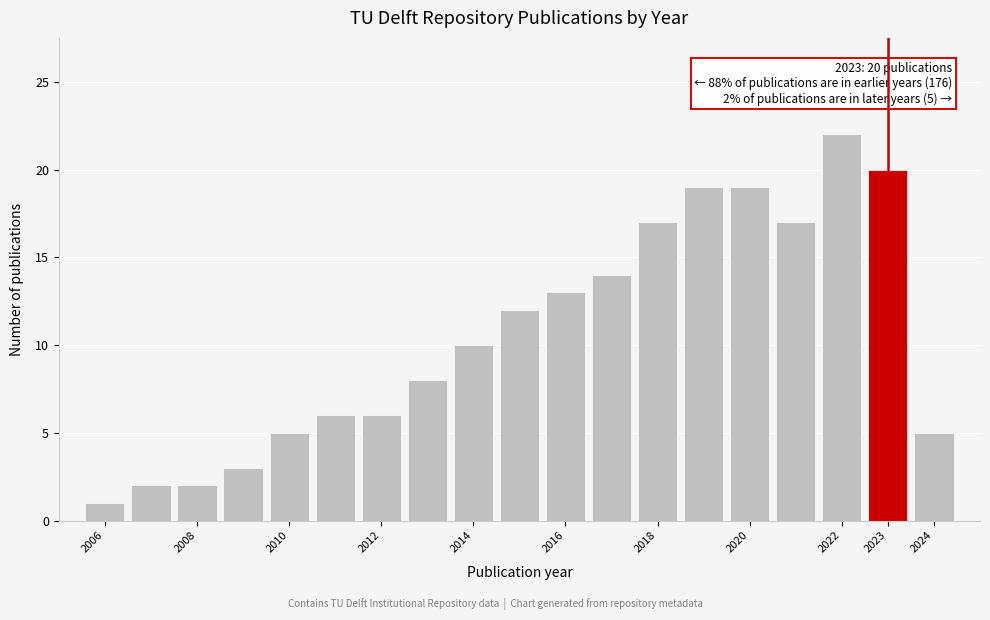

Over which range of the x-axis is the bar tallest?

2021.5 to 2022.5